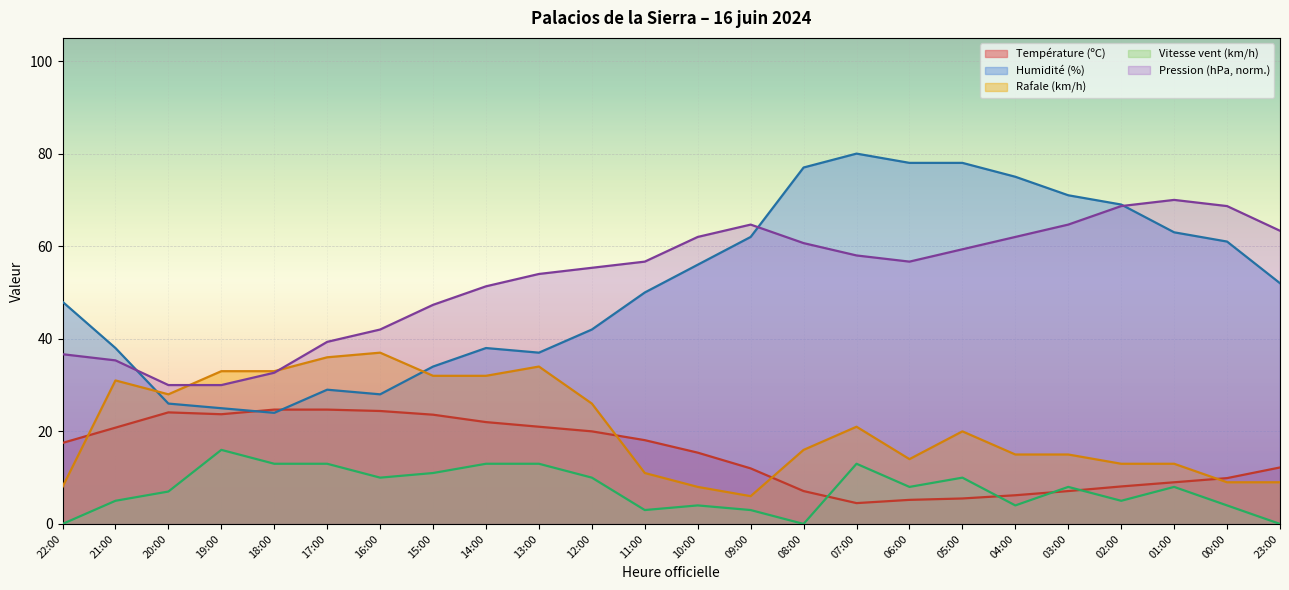

After their last crossing, which series has the higher values: Pression (hPa) or Rafale (km/h)?

Pression (hPa)